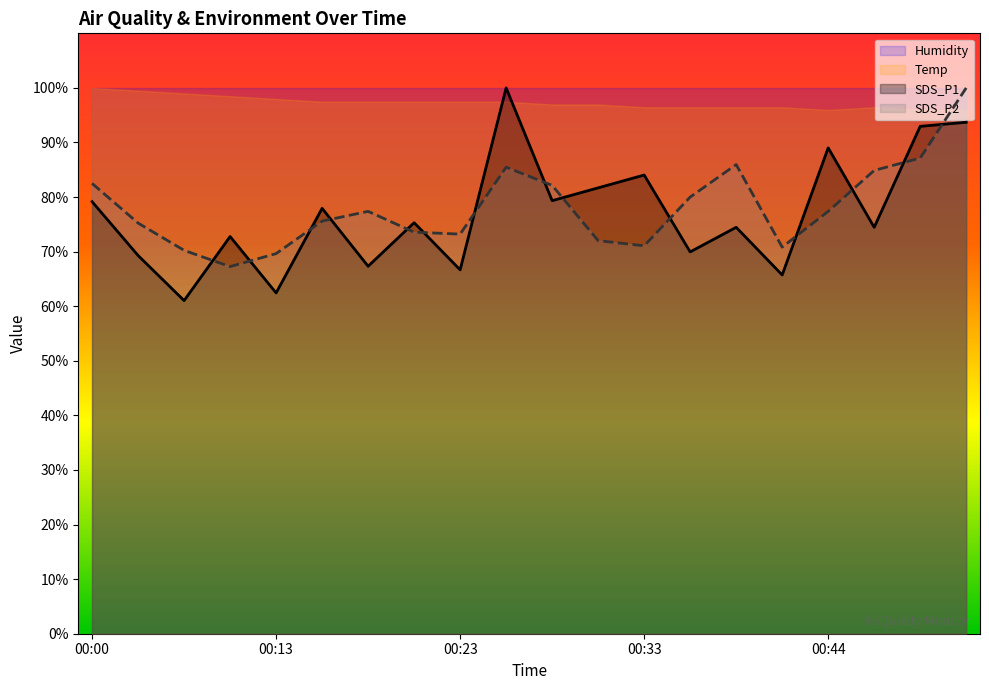

What is the sum of all SDS_P1 values?

1537.3